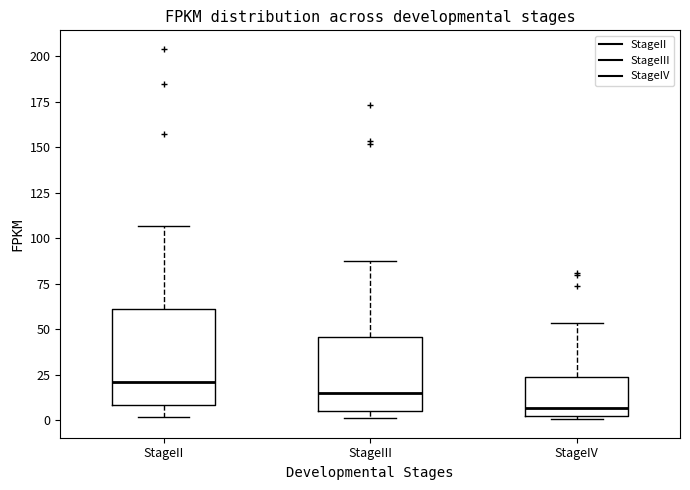

Comparing the boxes themselves (not the whiskers), which one is the tallest?

StageII